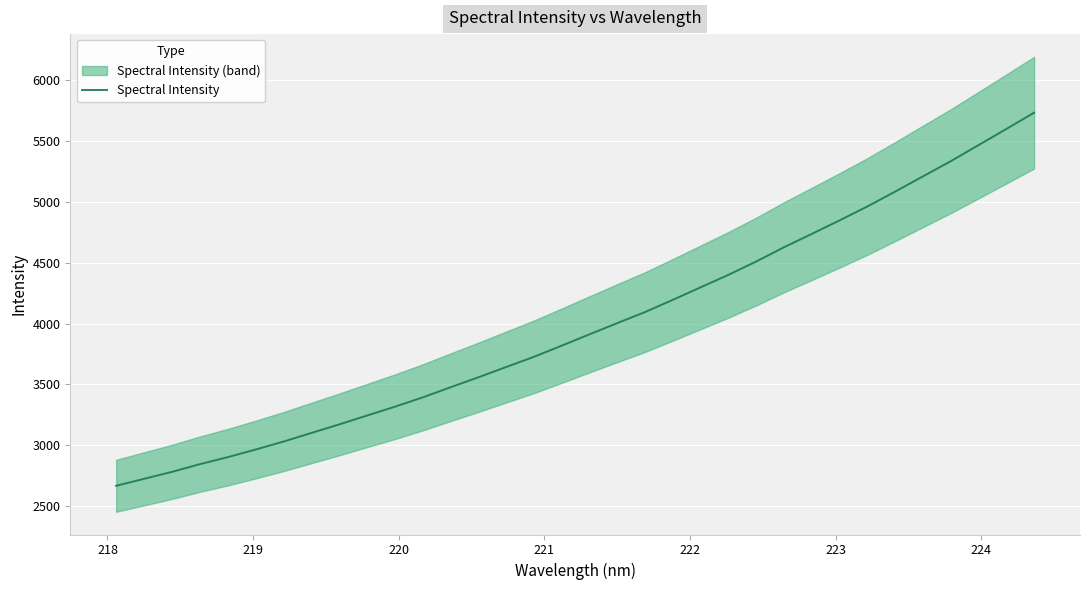

Reading left to right, transcribe all the data shown in this chart.

2667.7	2724.9	2781.9	2844.9	2902.6	2964.9	3030.3	3101.1	3171.2	3244.2	3316.5	3393.4	3476.3	3558.3	3642.7	3726.8	3818.6	3911.8	4003.9	4095.0	4195.7	4298.3	4400.9	4510.5	4627.6	4737.5	4848.7	4963.0	5085.1	5210.3	5334.9	5466.9	5599.5	5733.5